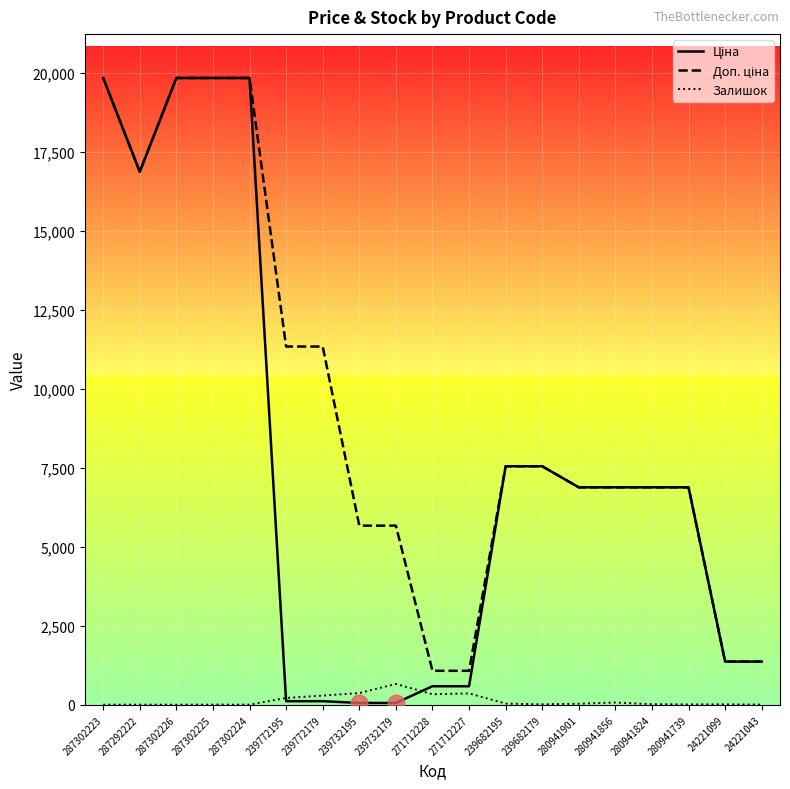

How many values in the Ціна series exceed 6879?

11